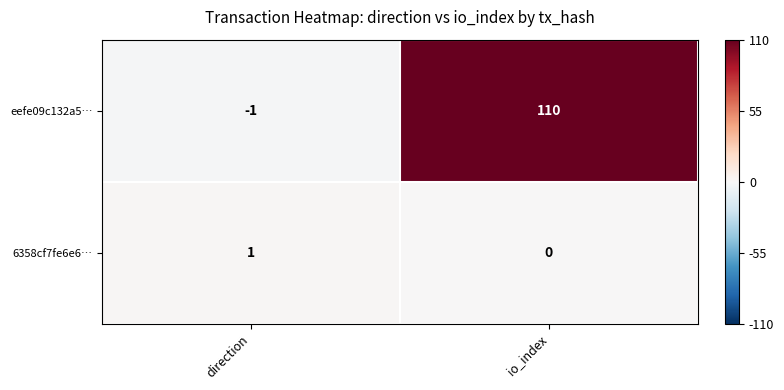

Reading left to right, extract all data points from this chart.

eefe09c132a5…: direction=-1	io_index=110
6358cf7fe6e6…: direction=1	io_index=0